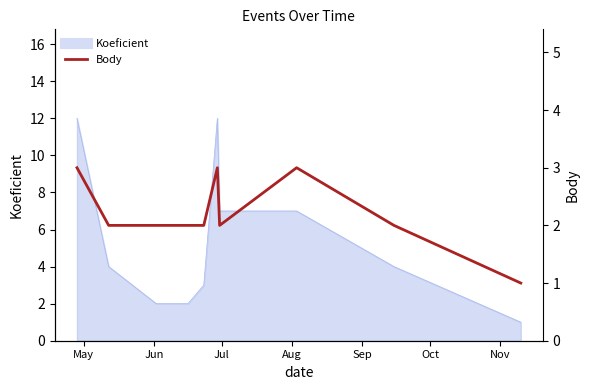

What position from the left is Sep?

5